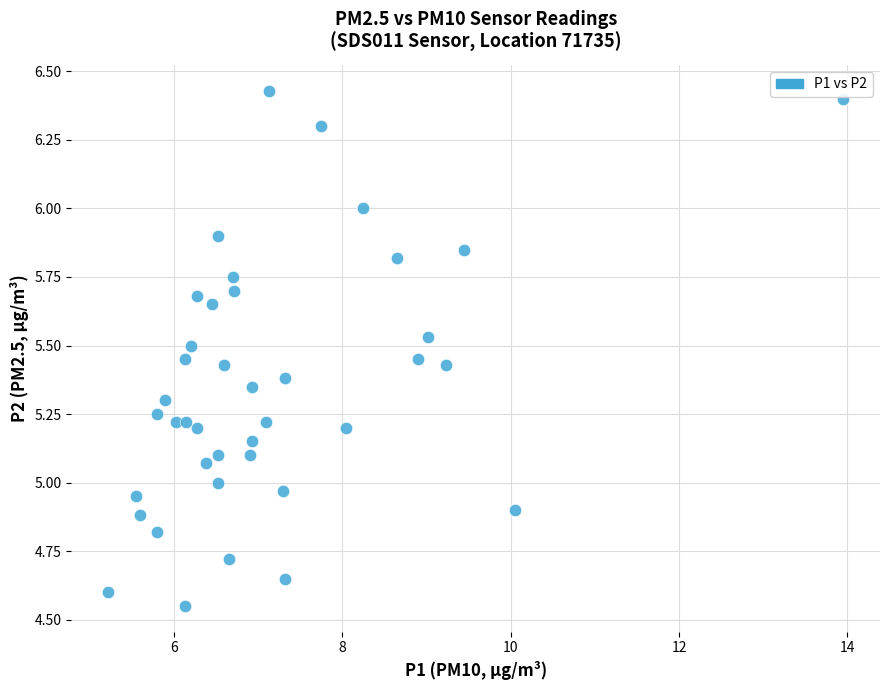

What is the range of Y values (max minus min)?

1.9